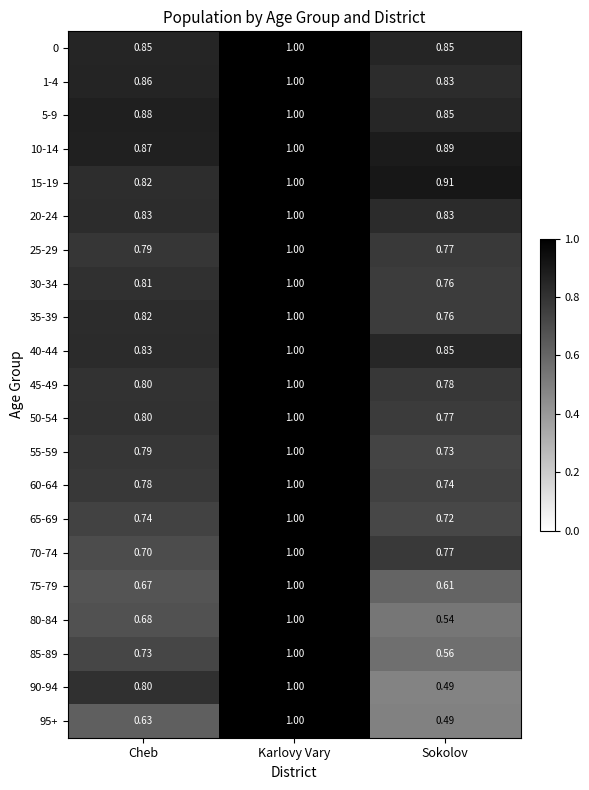

Which category has the lowest value in the 25-29 series?

Sokolov